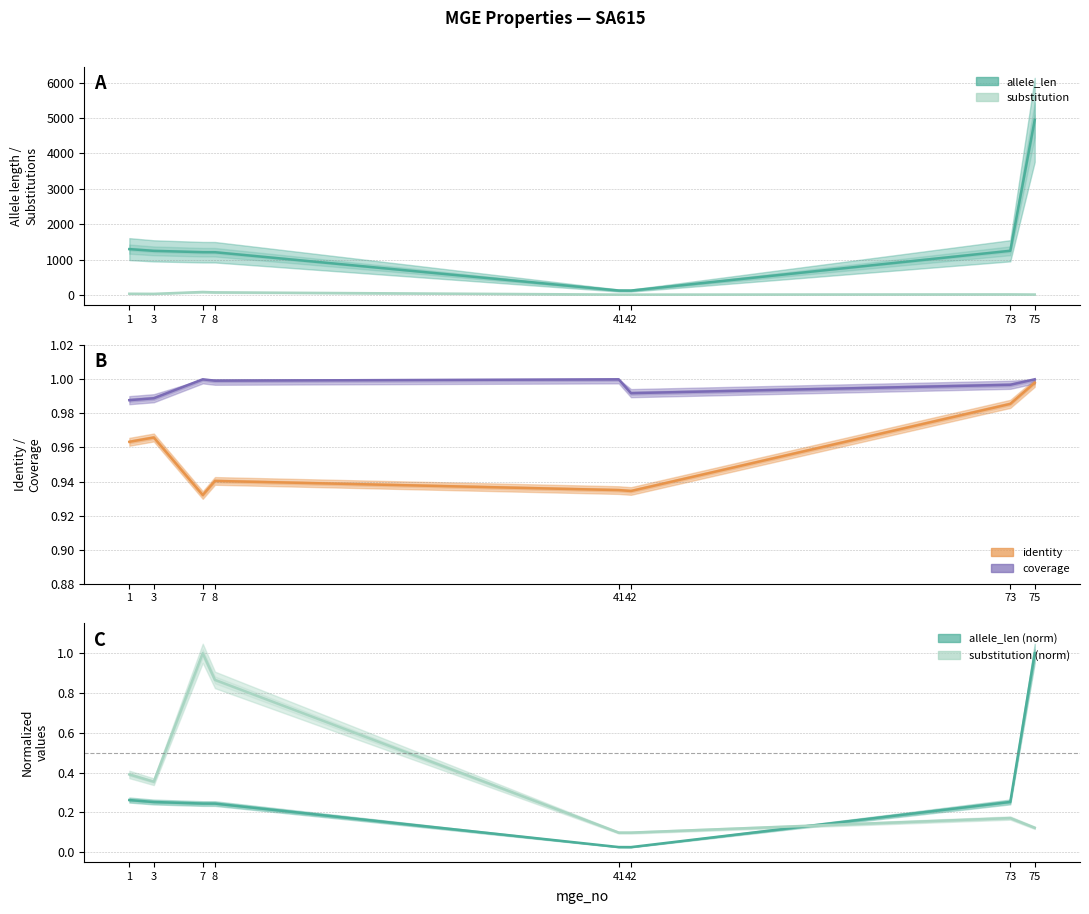

True or false: allele_len and coverage intersect in this chart.

False